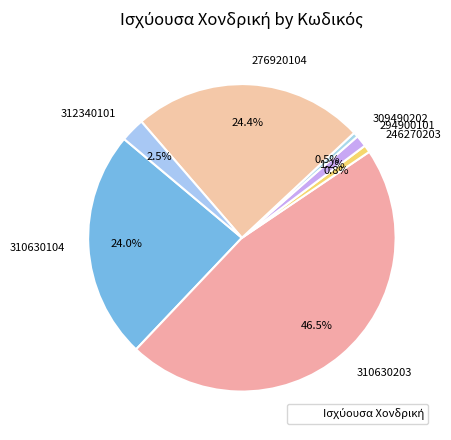

Between 312340101 and 276920104, which is larger?

276920104